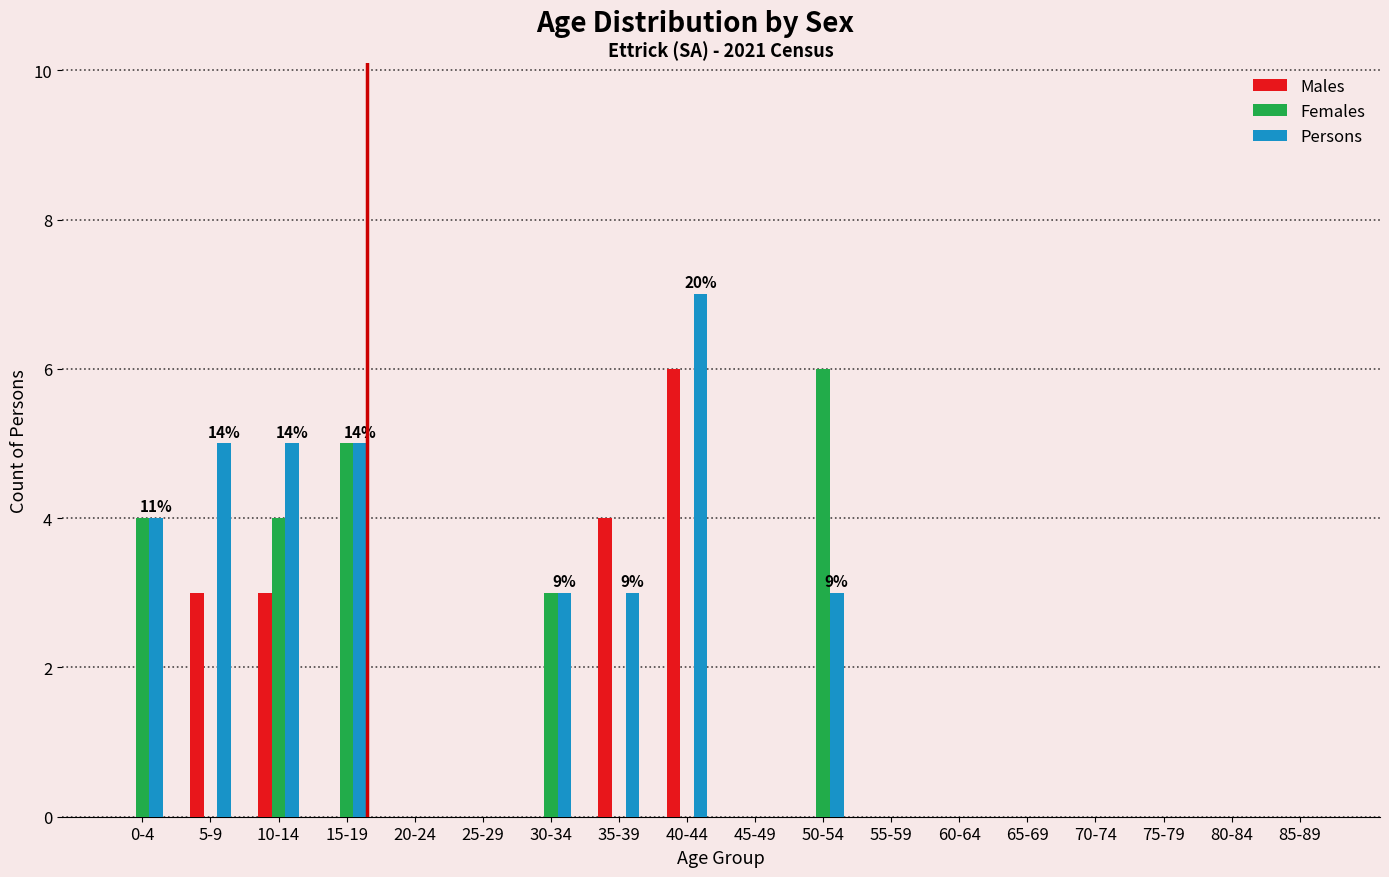

What is the sum of the Males values at 40-44 and 50-54?

6